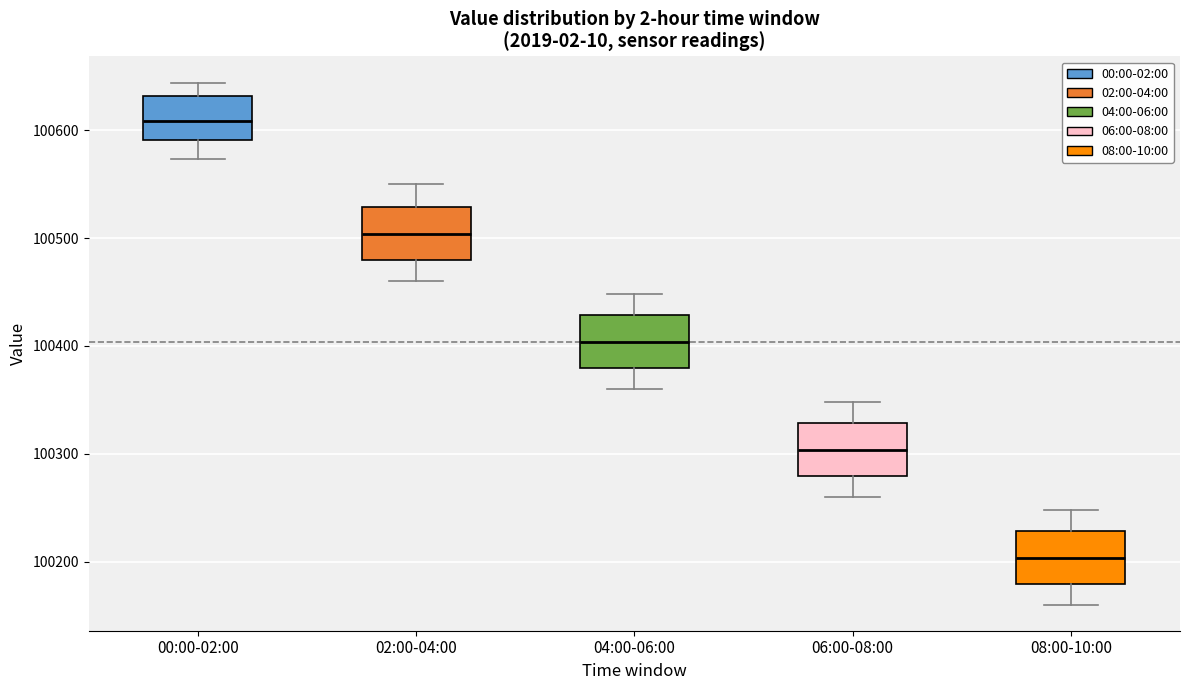

Reading left to right, transcribe this box plot: for each box, give where its median line is, the range the box spans, and where its two whiskers end, as read against the y-axis. The values are not printed on the chart, so give them approximately, as read against the axis.

00:00-02:00: median 100610, box 100590 to 100630, whiskers 100570 to 100640
02:00-04:00: median 100500, box 100480 to 100530, whiskers 100460 to 100550
04:00-06:00: median 100400, box 100380 to 100430, whiskers 100360 to 100450
06:00-08:00: median 100300, box 100280 to 100330, whiskers 100260 to 100350
08:00-10:00: median 100200, box 100180 to 100230, whiskers 100160 to 100250